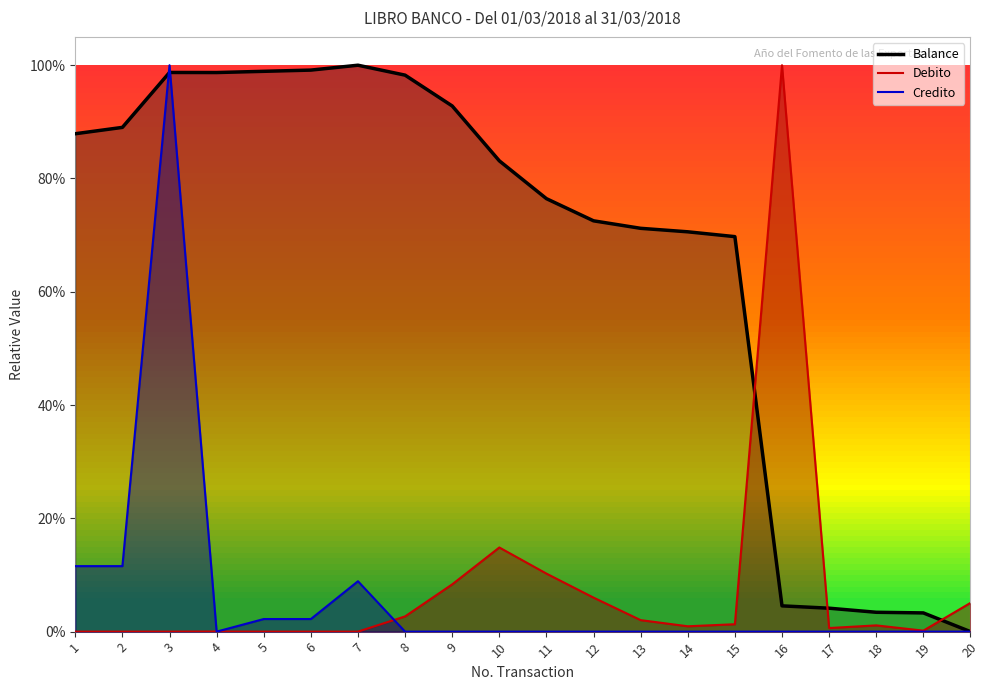

How many data points does each series have?

20